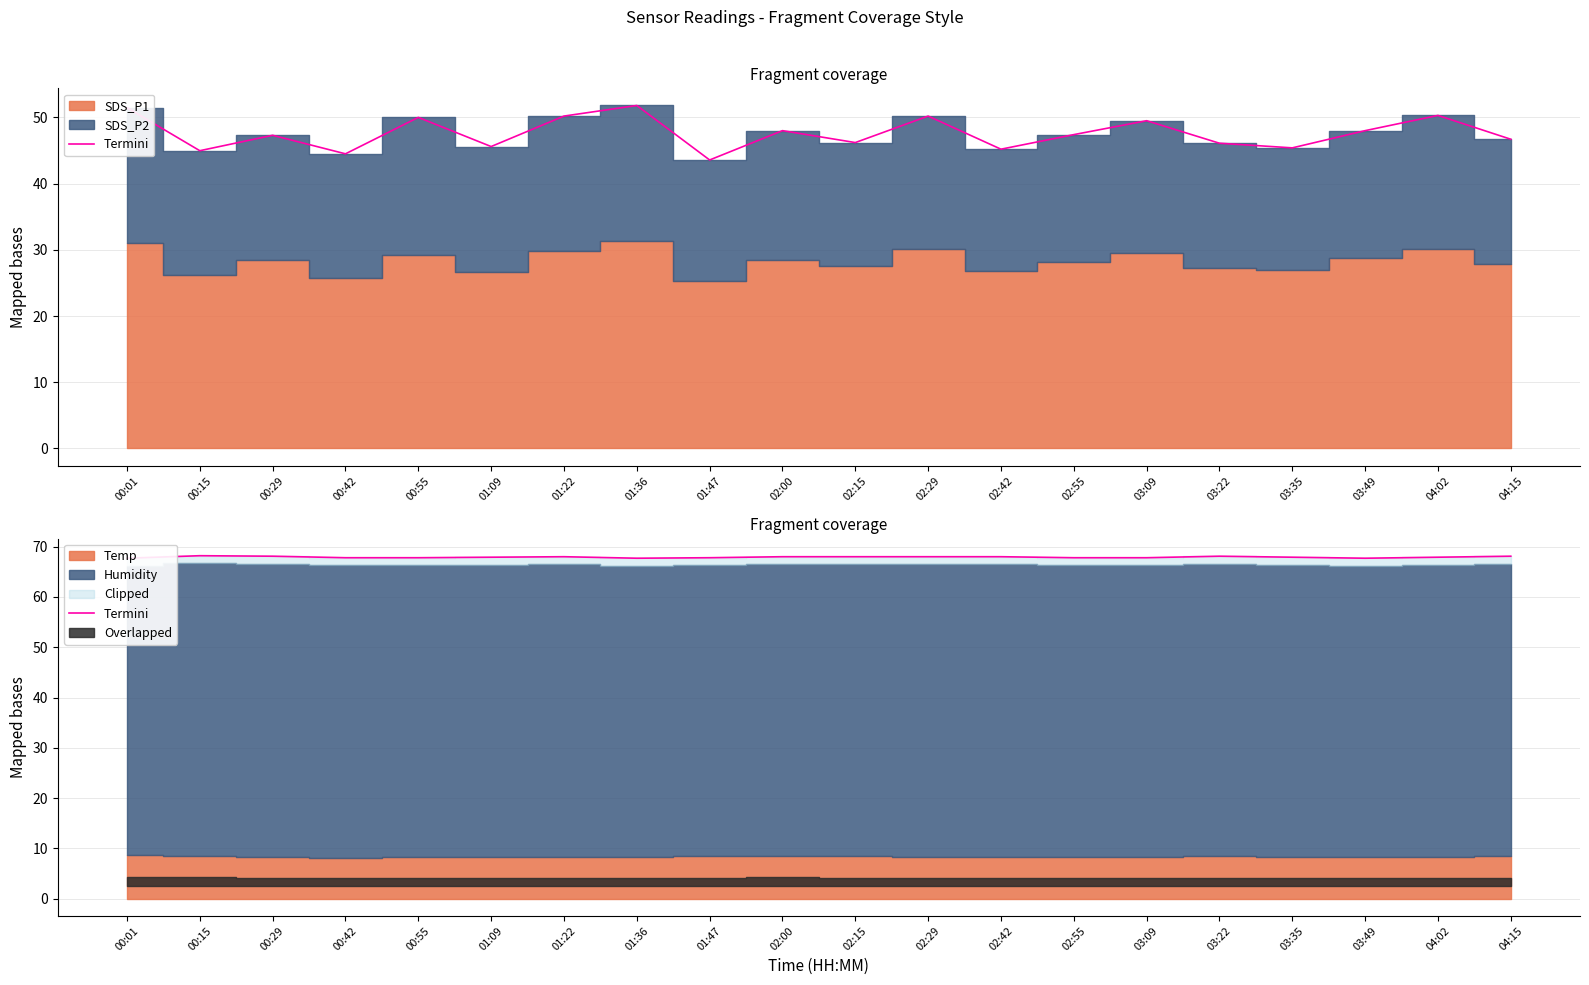

What is the change in value from 03:22 to 04:02?

-0.2